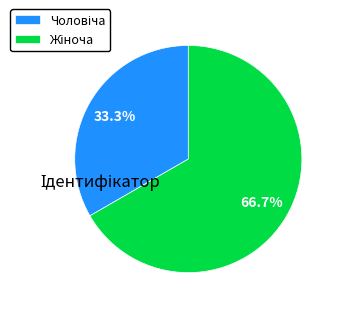

Is there any slice that represents more than half of the pie?

Yes